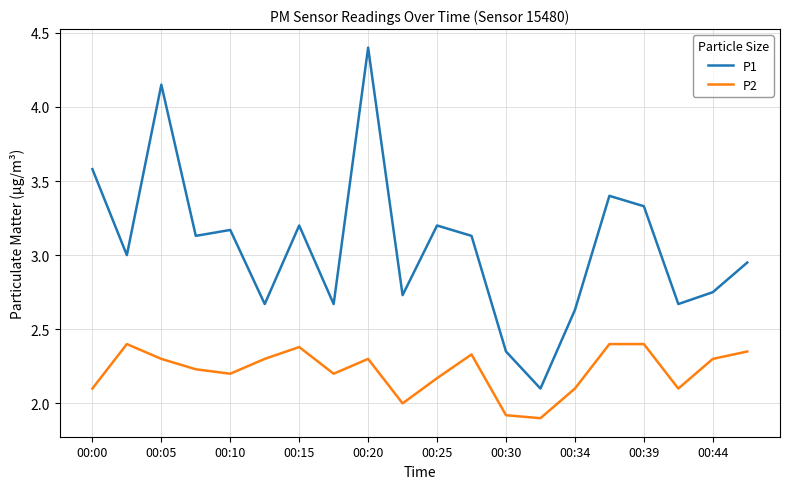

True or false: P2 and P1 intersect in this chart.

False